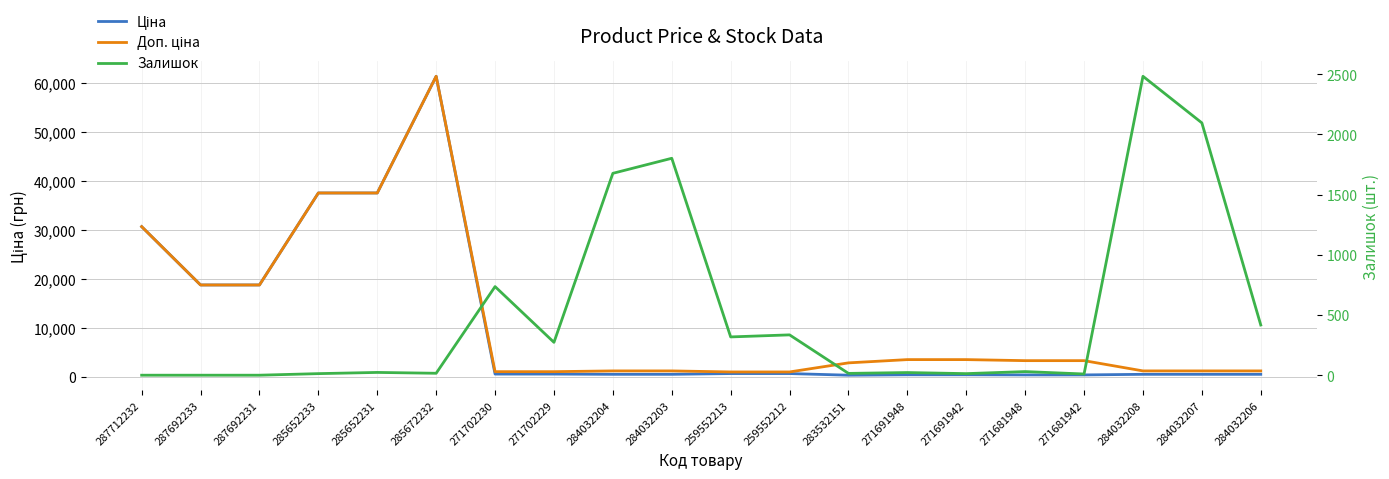

Where is Залишок nearest to the value 1241?

284032204